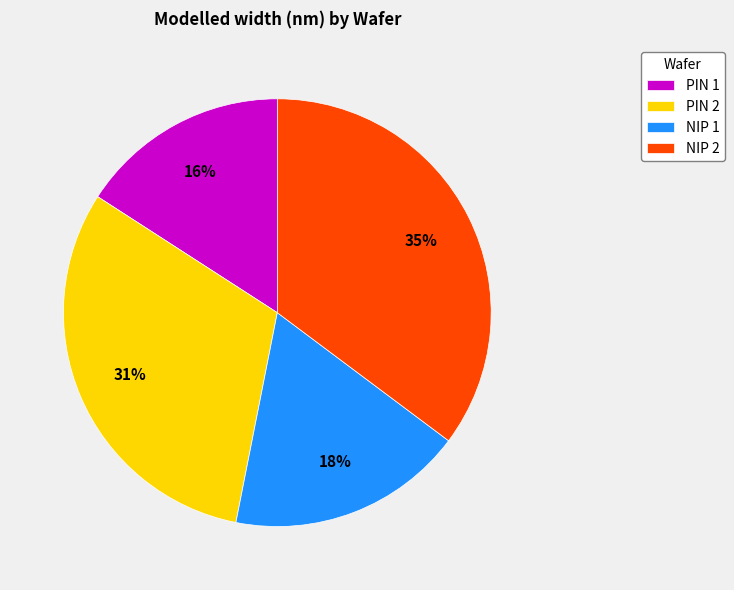

Is it true that PIN 2 is 31% of the pie?

True